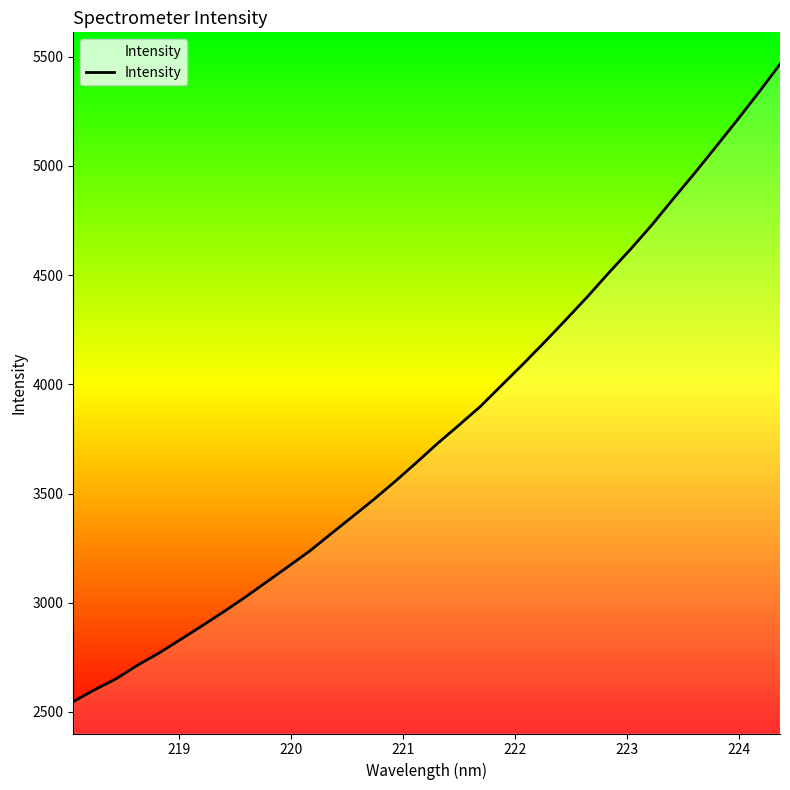

What is the minimum value shown in the chart?

2547.0